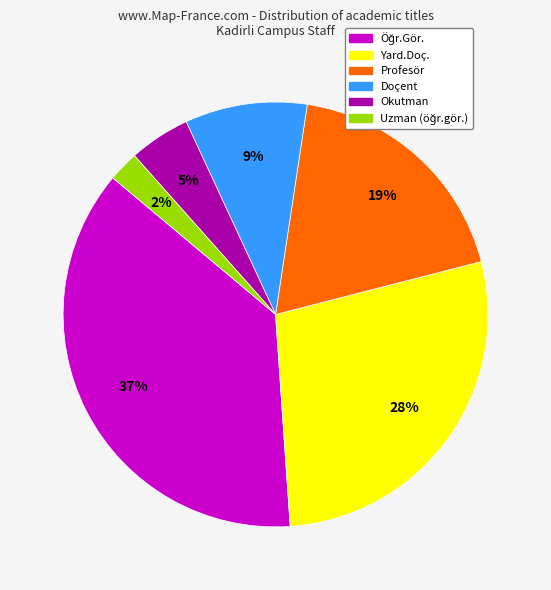

To the nearest percent, what is the average slice percentage?

17%